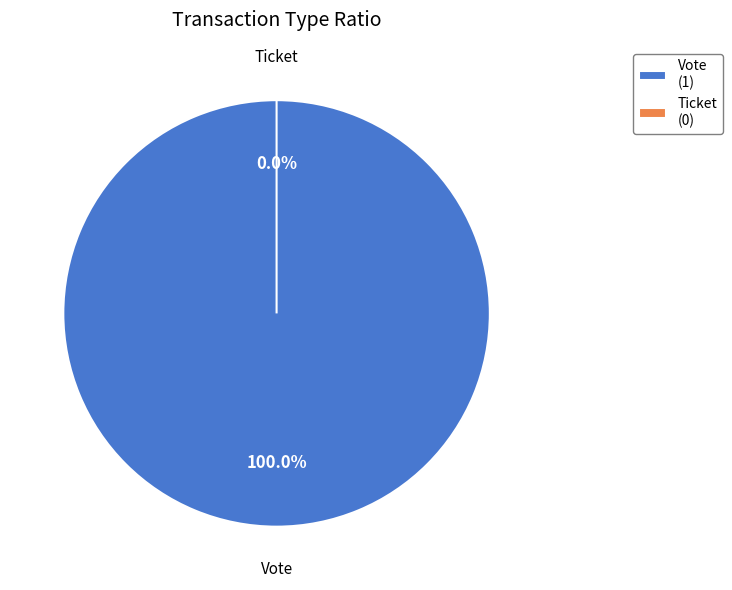

To the nearest percent, what is the difference between the largest and smallest slice percentages?

100%